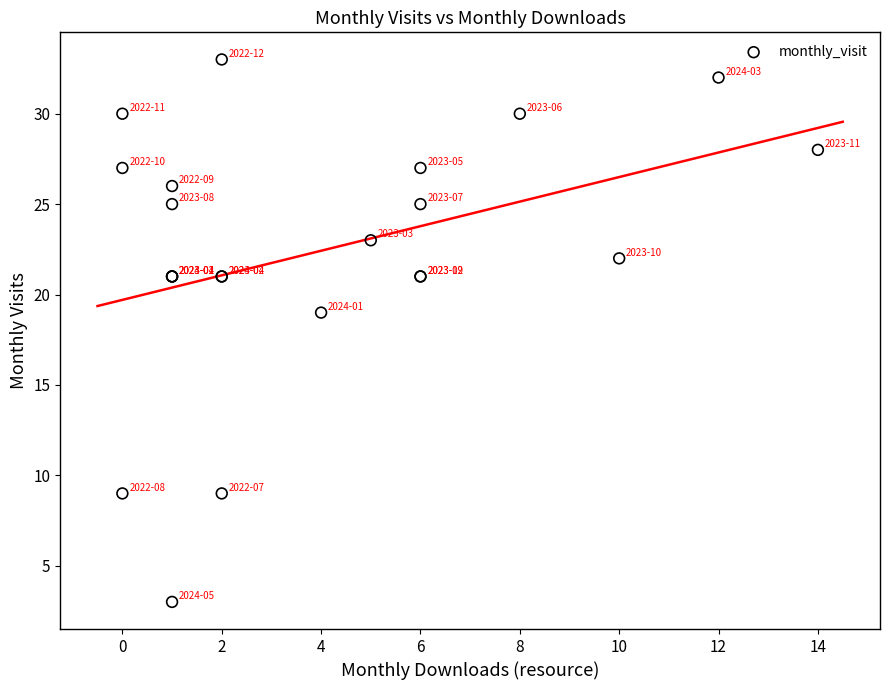

What Y value in the scatter plot is closest to 18?

19